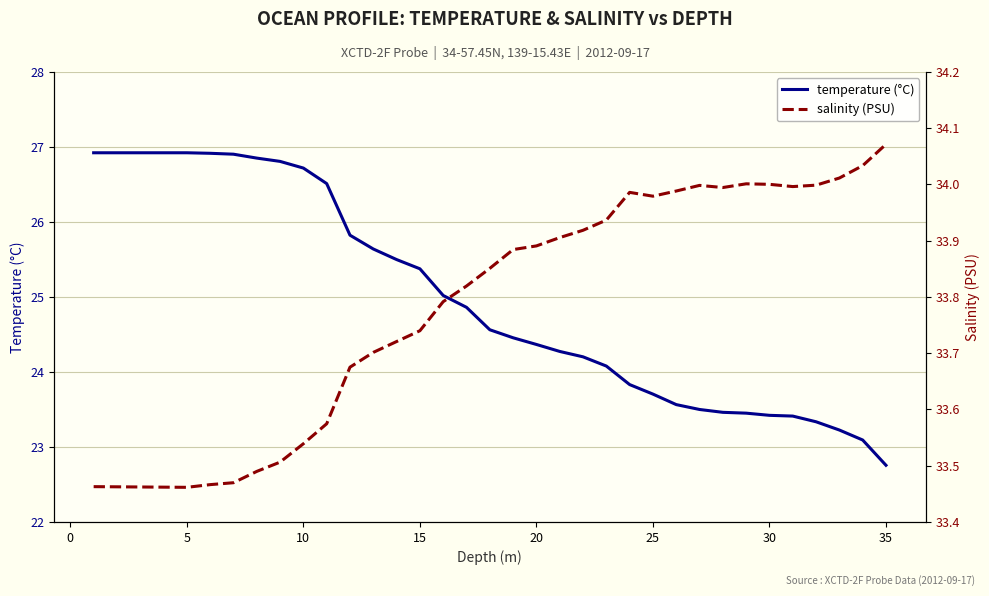

The value of temperature (°C) at 35 is 35.1. True or false?

False